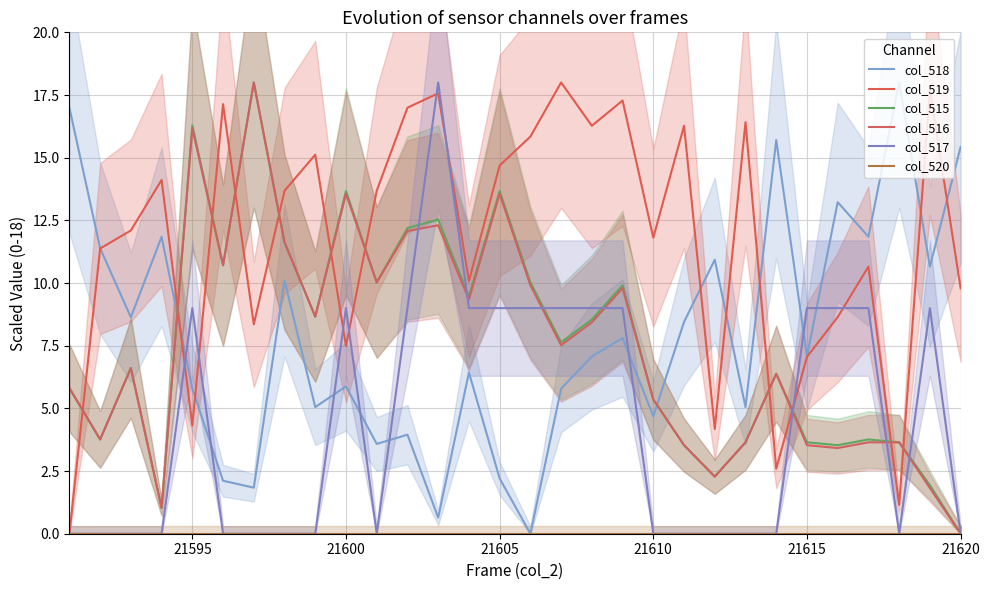

Reading right to left, transcribe all the data shown in this chart.

col_518: 15.4	10.7	18.0	11.8	13.2	7.1	15.7	5.1	10.9	8.4	4.7	7.8	7.1	5.8	0.0	2.2	6.4	0.6	3.9	3.6	5.9	5.1	10.1	1.8	2.1	5.8	11.8	8.6	11.4	17.0
col_519: 9.8	17.7	1.2	10.7	8.6	7.1	2.6	16.4	4.2	16.3	11.8	17.3	16.3	18.0	15.8	14.7	10.1	17.6	17.0	13.7	7.5	15.1	13.7	8.4	17.1	4.3	14.1	12.1	11.4	0.0
col_515: 0.0	1.9	3.6	3.8	3.5	3.6	6.4	3.6	2.3	3.5	5.4	9.9	8.5	7.6	10.0	13.7	9.5	12.5	12.2	10.0	13.7	8.7	11.6	18.0	10.7	16.3	1.0	6.6	3.8	5.8
col_516: 0.0	1.8	3.6	3.6	3.4	3.5	6.4	3.6	2.3	3.5	5.4	9.8	8.4	7.5	9.9	13.6	9.3	12.3	12.1	10.0	13.6	8.7	11.6	18.0	10.7	16.2	1.0	6.6	3.8	5.8
col_517: 0.0	9.0	0.0	9.0	9.0	9.0	0.0	0.0	0.0	0.0	0.0	9.0	9.0	9.0	9.0	9.0	9.0	18.0	9.0	0.0	9.0	0.0	0.0	0.0	0.0	9.0	0.0	0.0	0.0	0.0
col_520: 0.0	0.0	0.0	0.0	0.0	0.0	0.0	0.0	0.0	0.0	0.0	0.0	0.0	0.0	0.0	0.0	0.0	0.0	0.0	0.0	0.0	0.0	0.0	0.0	0.0	0.0	0.0	0.0	0.0	0.0